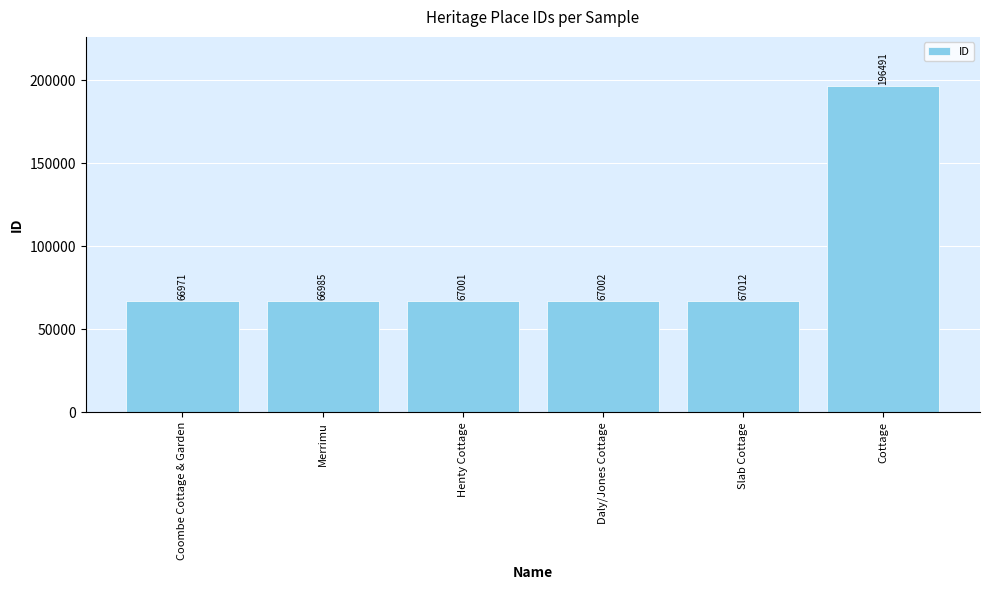

How many bars are there in total?

6